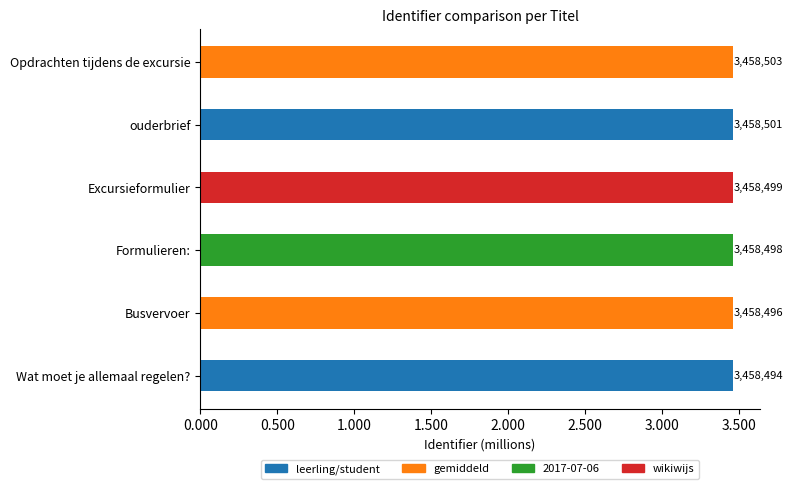

Are the bars horizontal?

Yes